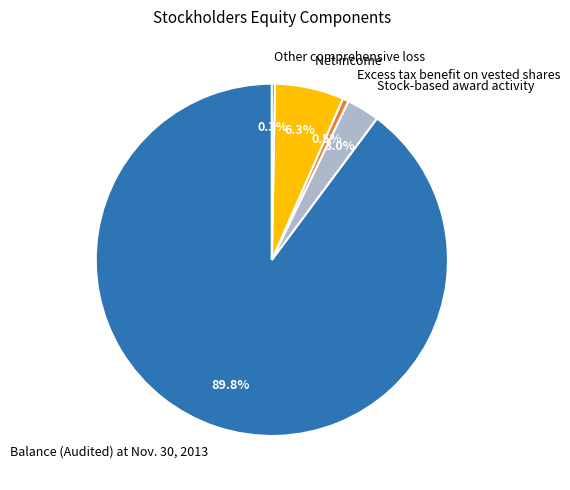

Is Balance (Audited) at Nov. 30, 2013 the majority of the pie?

Yes